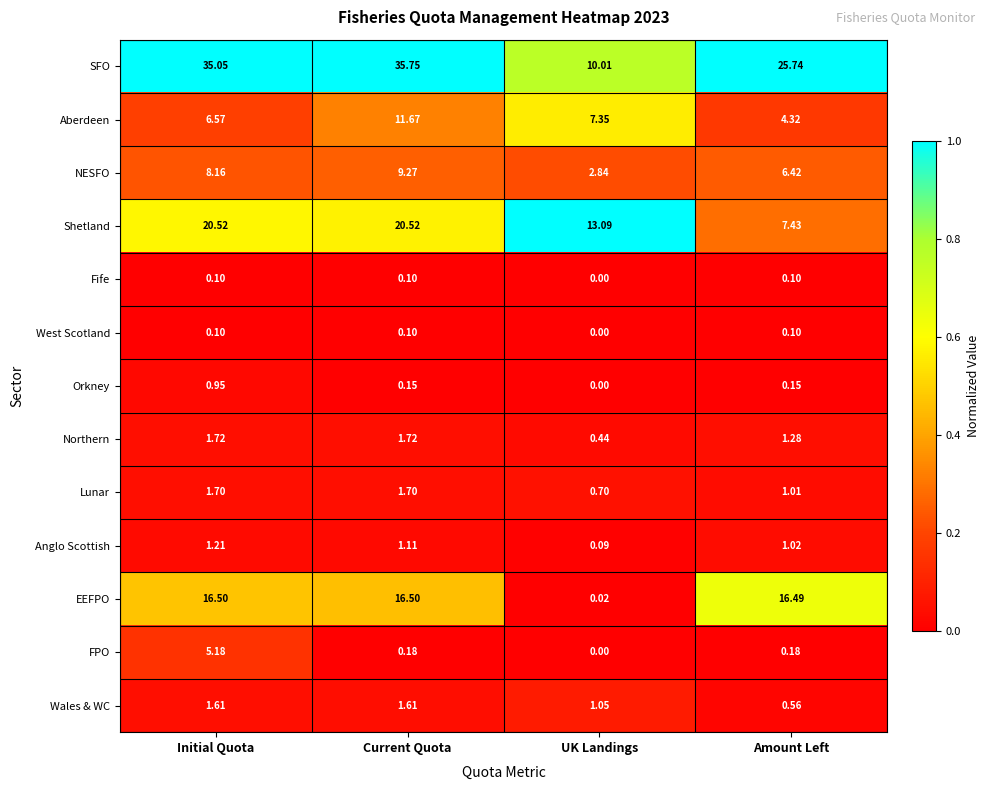

Which category has the highest value across all series?

Current Quota